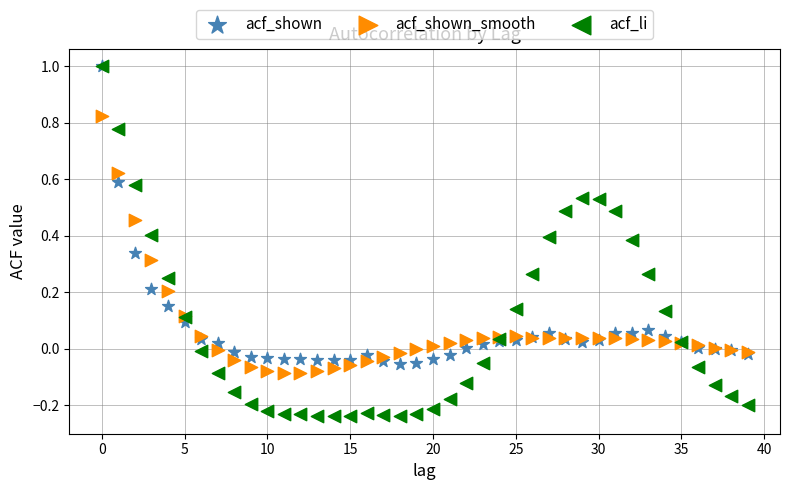

Which series has the widest spread of Y values?

acf_li